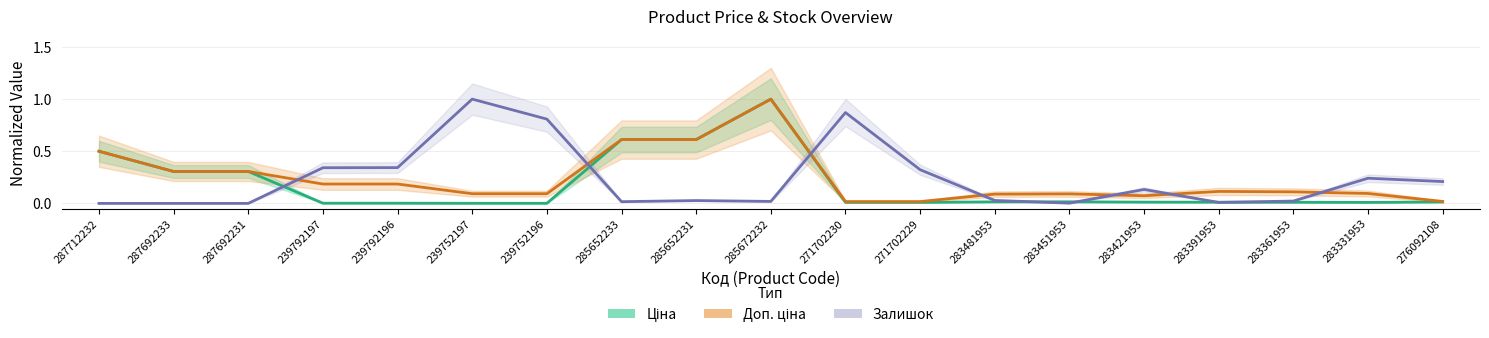

Which series changed the most between 239752196 and 283481953?

Залишок